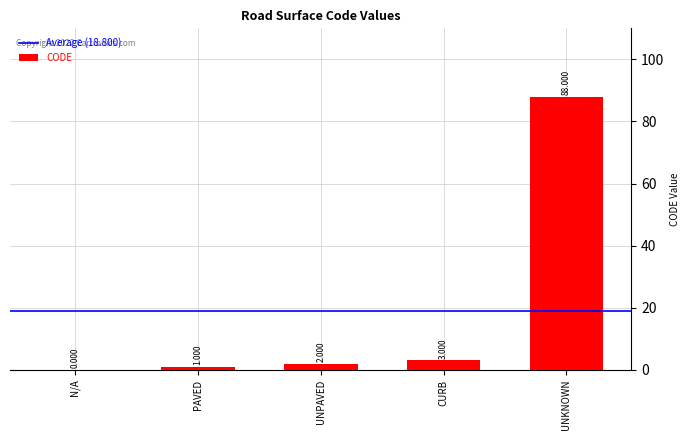

Reading left to right, extract all data points from this chart.

N/A=0	PAVED=1	UNPAVED=2	CURB=3	UNKNOWN=88